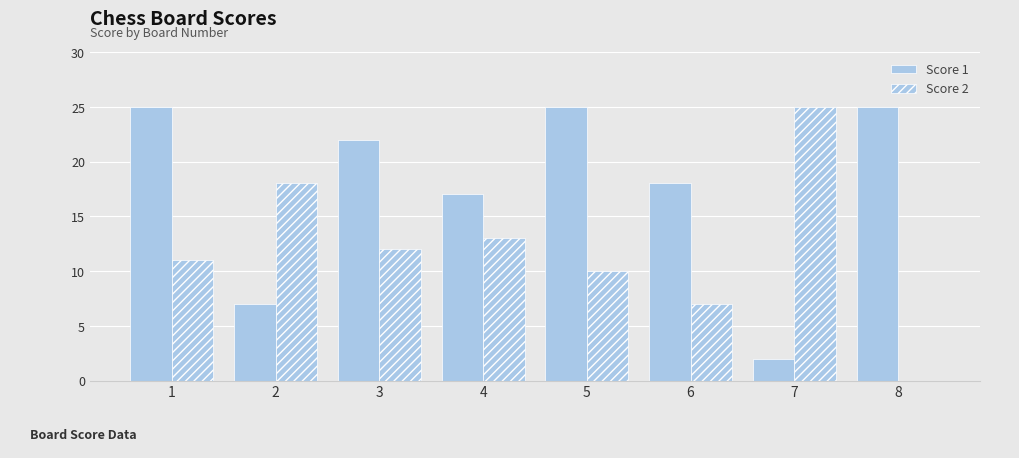

Where does the Score 2 series first go above 12?

2